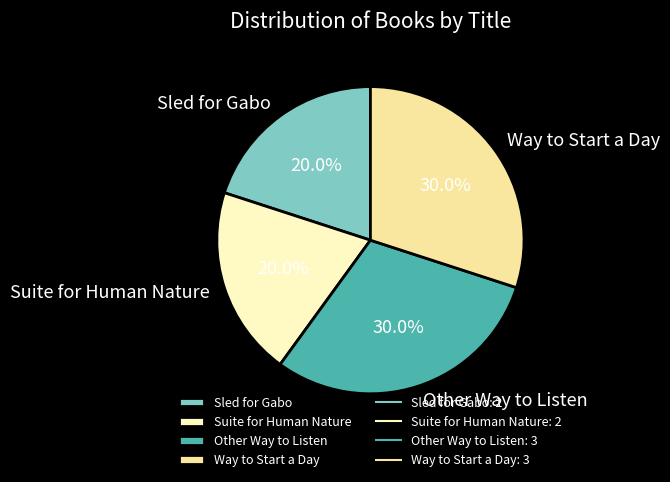

The Sled for Gabo slice represents 14% of the pie. True or false?

False